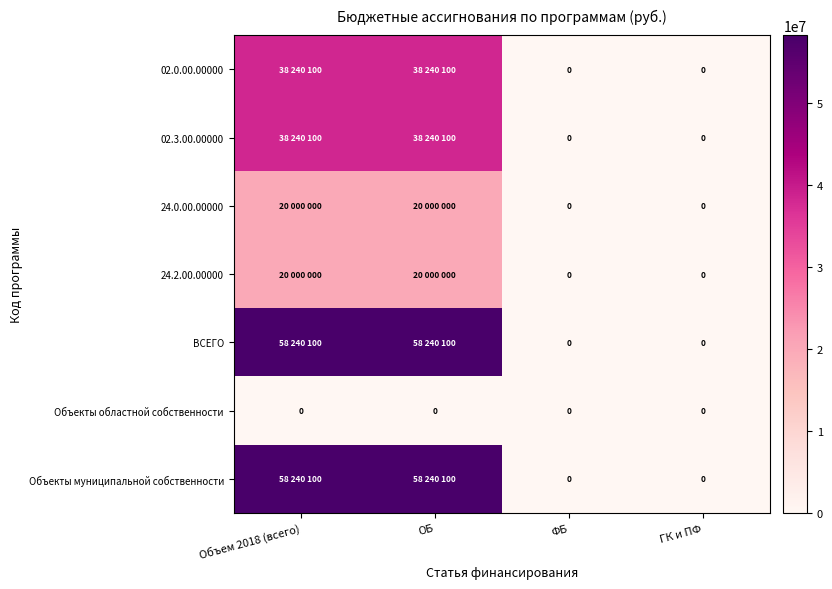

List the series in order of their peak value, highest first.

ВСЕГО, Объекты муниципальной собственности, 02.0.00.00000, 02.3.00.00000, 24.0.00.00000, 24.2.00.00000, Объекты областной собственности